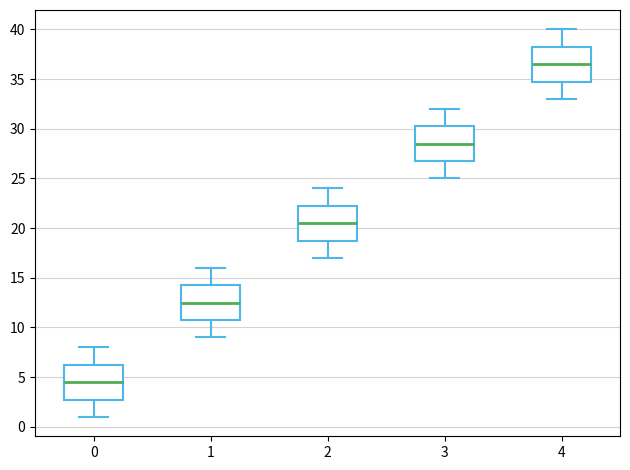

Which box's median line is the lowest?

0